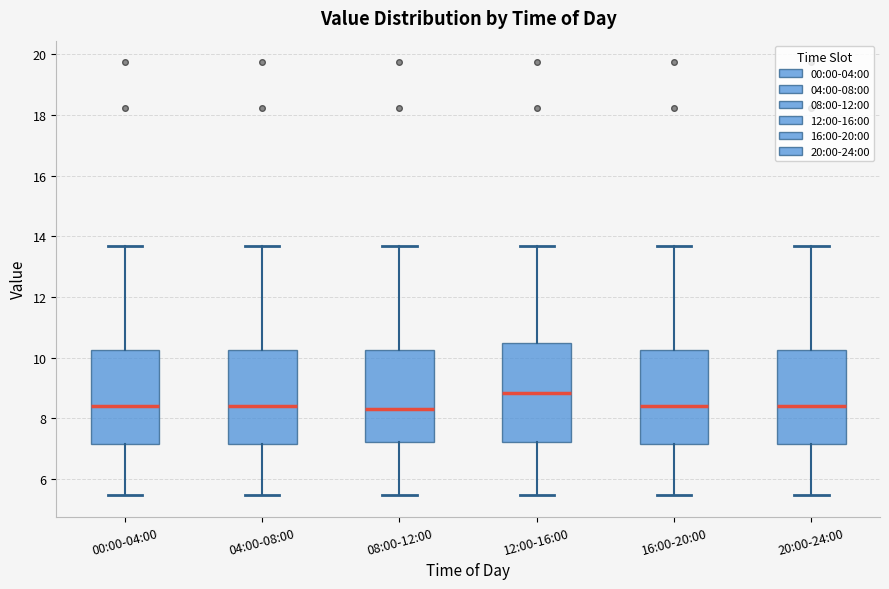

Reading left to right, read every box against the y-axis: the position of its median line, the range the box covers, and the ends of its whiskers. The values are not printed on the chart, so give them approximately, as read against the axis.

00:00-04:00: median 8.4, box 7.2 to 10.2, whiskers 5.4 to 13.6
04:00-08:00: median 8.4, box 7.2 to 10.2, whiskers 5.4 to 13.6
08:00-12:00: median 8.4, box 7.2 to 10.2, whiskers 5.4 to 13.6
12:00-16:00: median 8.8, box 7.2 to 10.4, whiskers 5.4 to 13.6
16:00-20:00: median 8.4, box 7.2 to 10.2, whiskers 5.4 to 13.6
20:00-24:00: median 8.4, box 7.2 to 10.2, whiskers 5.4 to 13.6